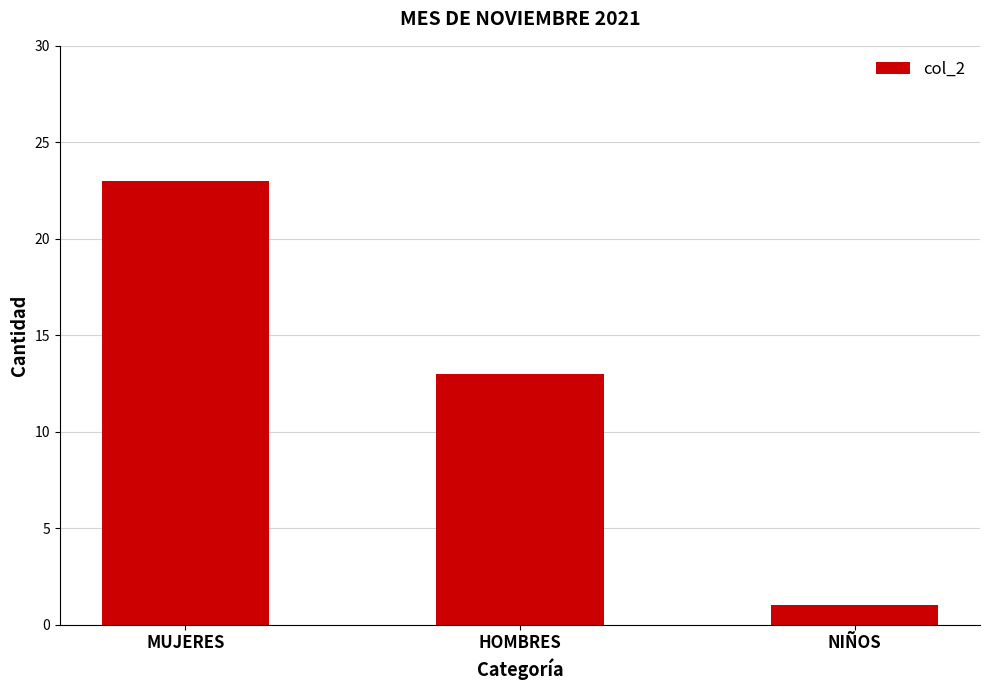

Between HOMBRES and MUJERES, which is larger?

MUJERES